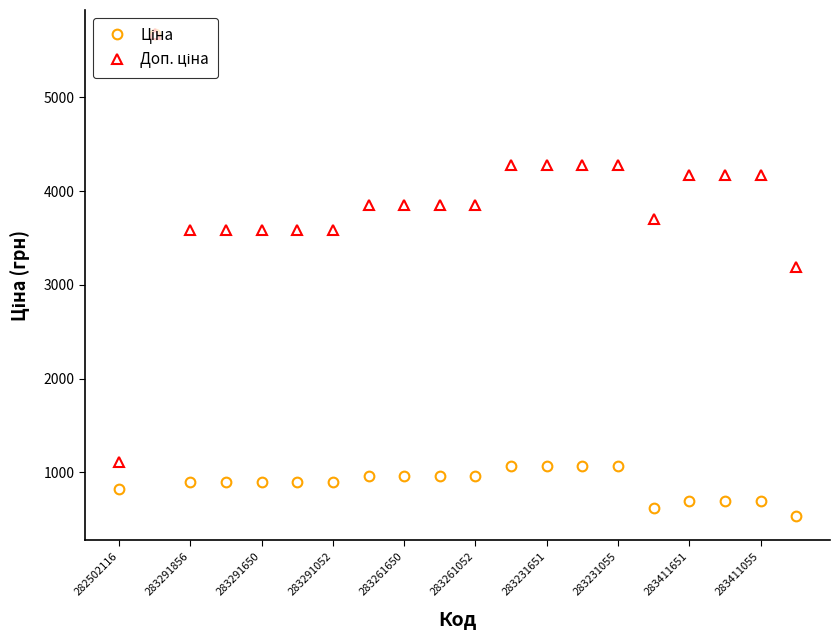

At how many categories does at least one series exceed 2892?

19